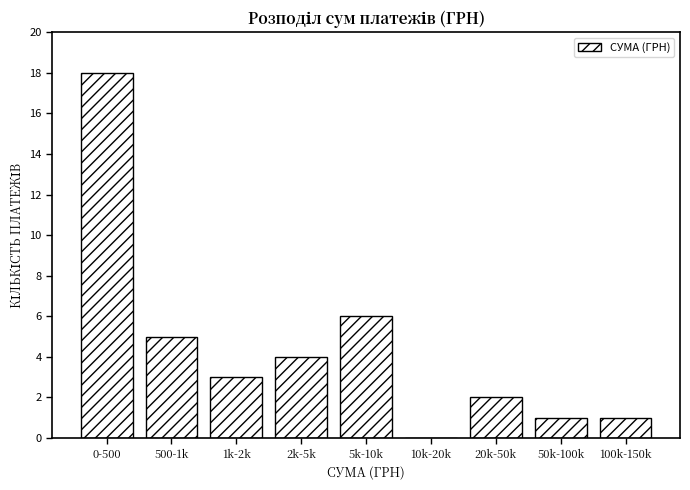

Reading left to right, list all the values displayed in this chart.

0-500=18	500-1k=5	1k-2k=3	2k-5k=4	5k-10k=6	10k-20k=0	20k-50k=2	50k-100k=1	100k-150k=1